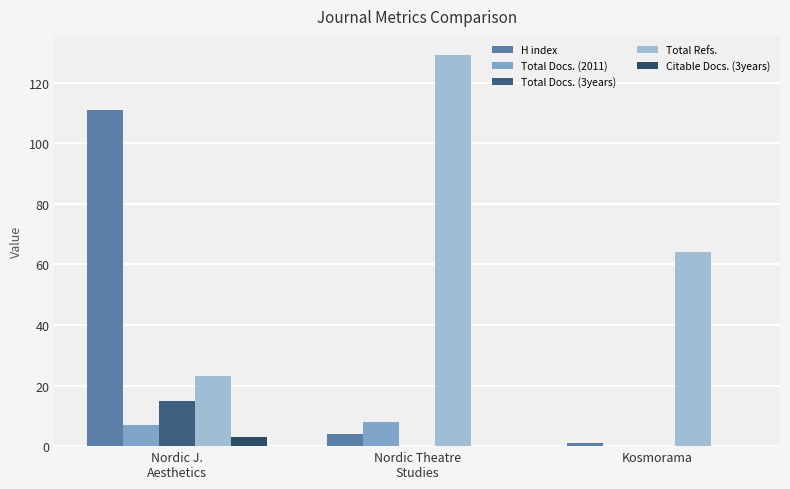

At which category is the sum across all series the highest?

Nordic J.
Aesthetics